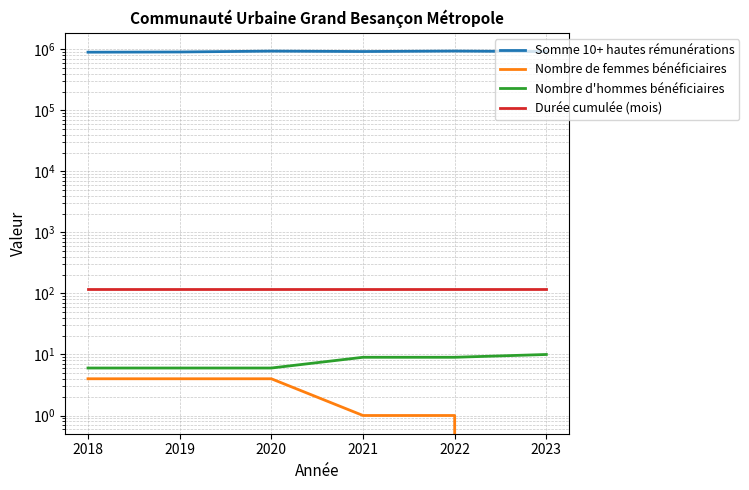

What is the difference between the highest and lowest values at 2020?

938099